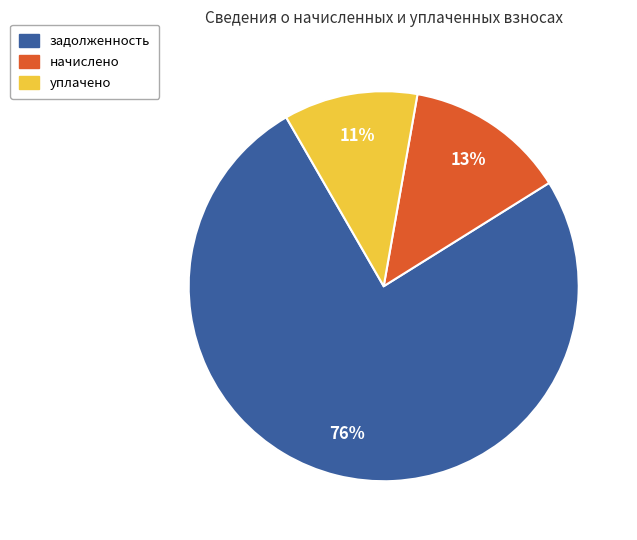

Is there a majority slice in this chart?

Yes